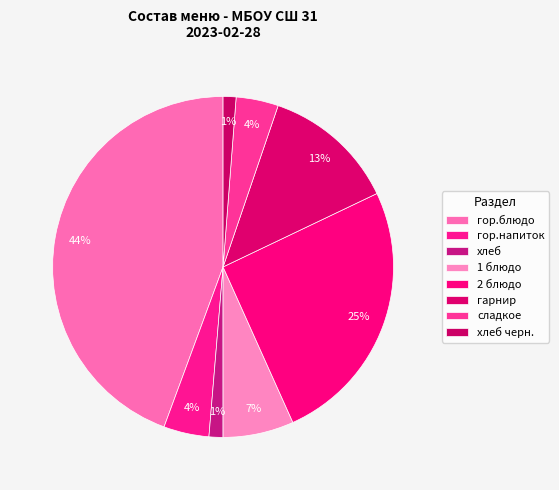

How many segments does this pie chart have?

8